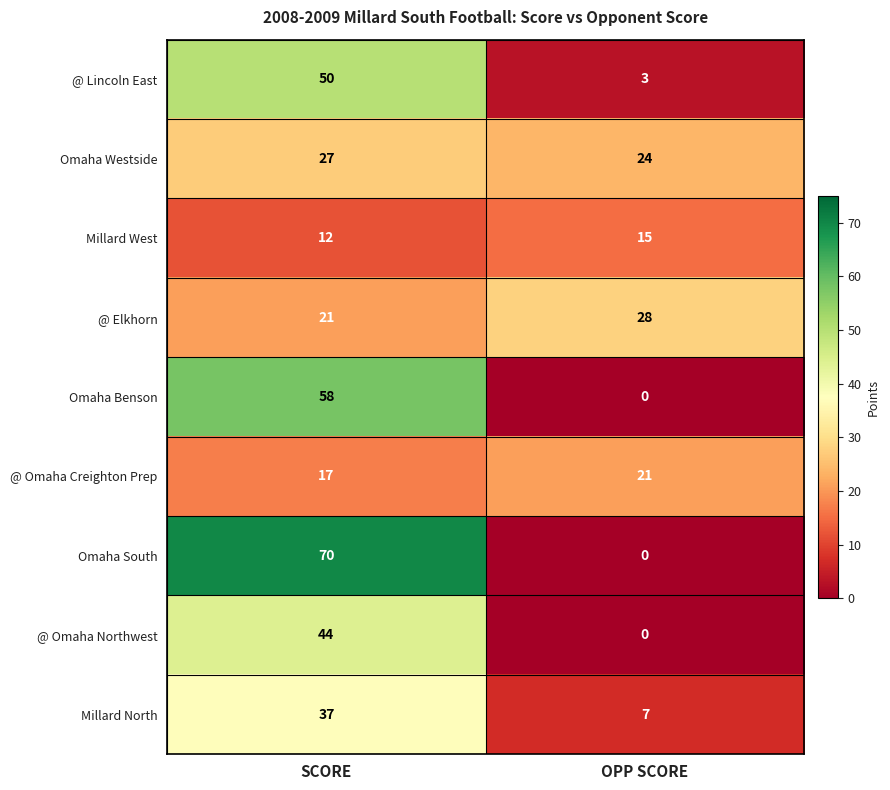

What is the difference between the highest and lowest values at SCORE?

58